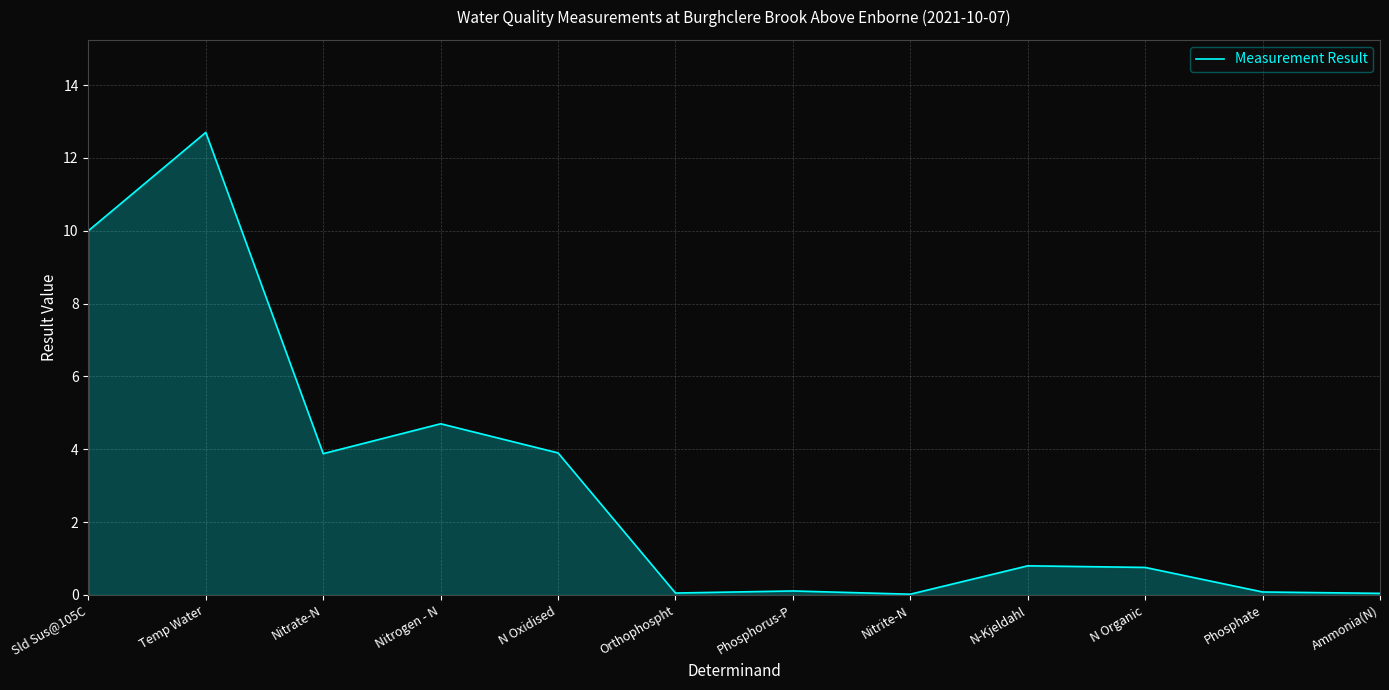

Is it true that the value at Temp Water is 18.6?

False